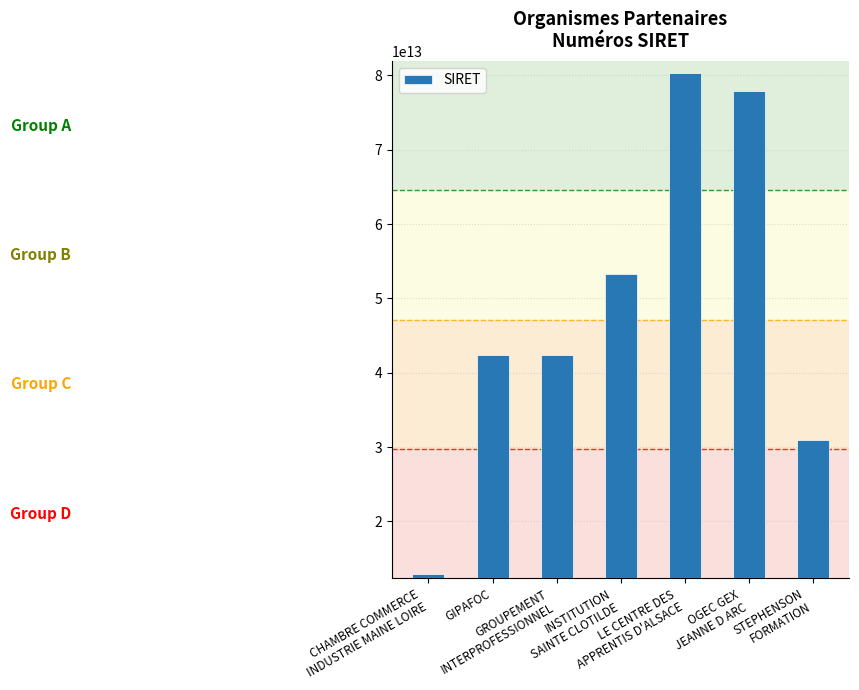

The value at LE CENTRE DES
APPRENTIS D'ALSACE is 80335559300036. True or false?

True